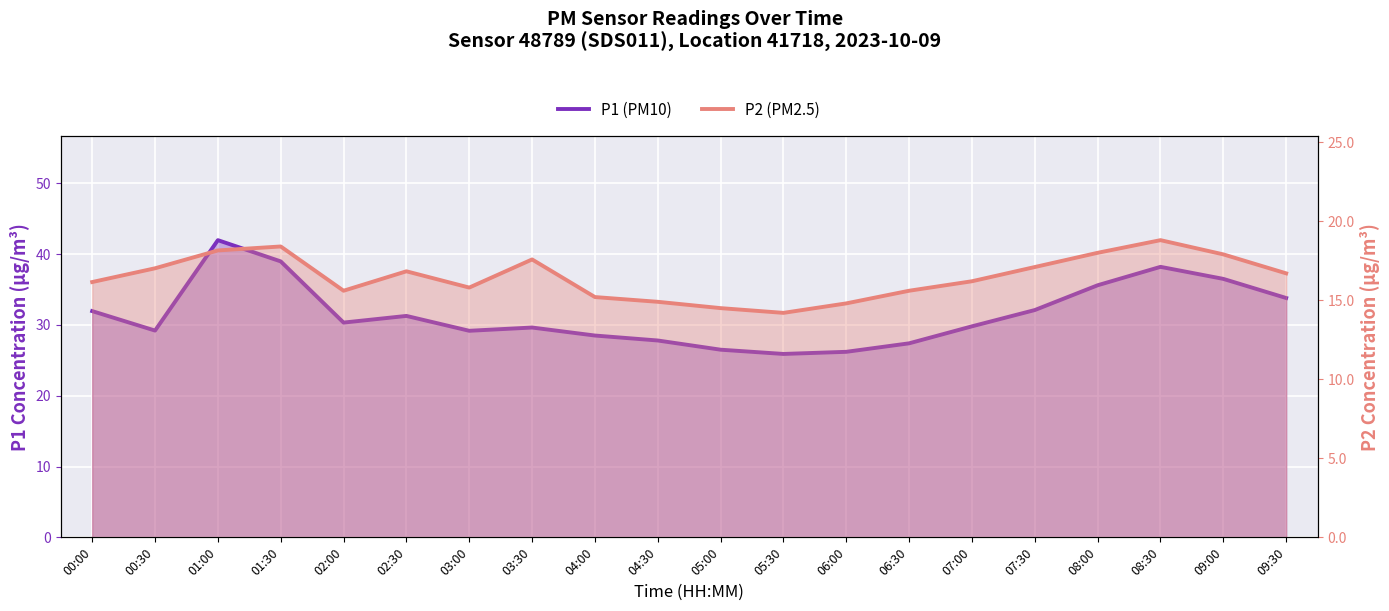

How many distinct data groups are displayed?

2